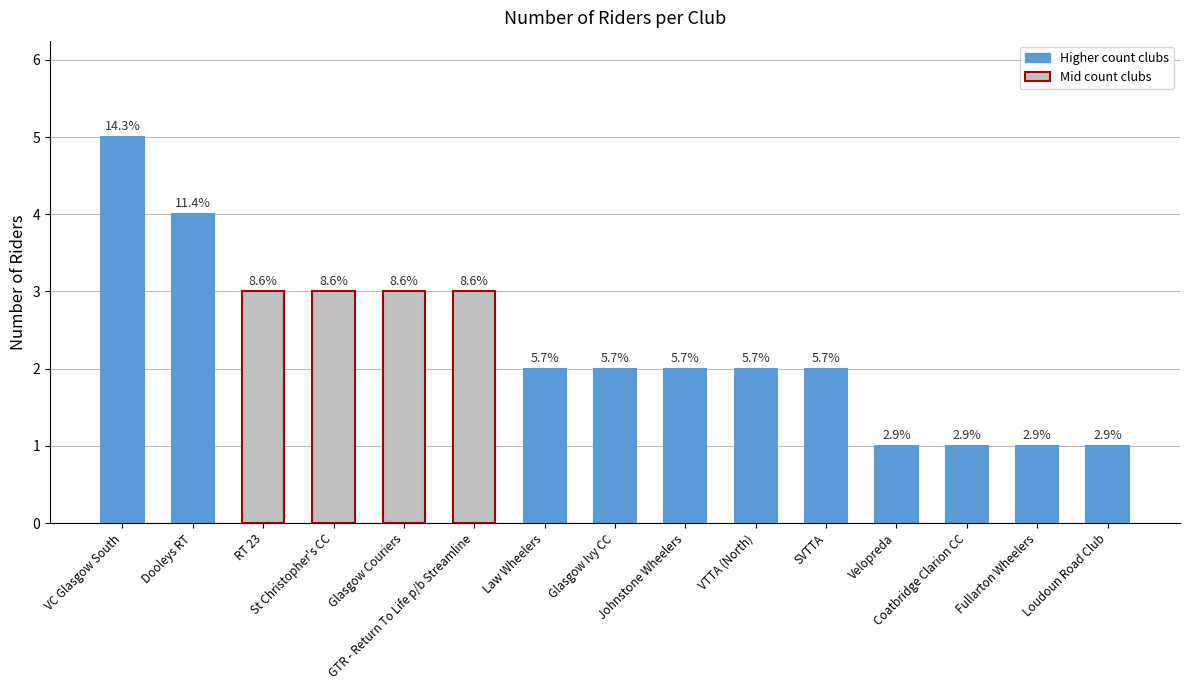

What is the change in value from Glasgow Couriers to Coatbridge Clarion CC?

-2